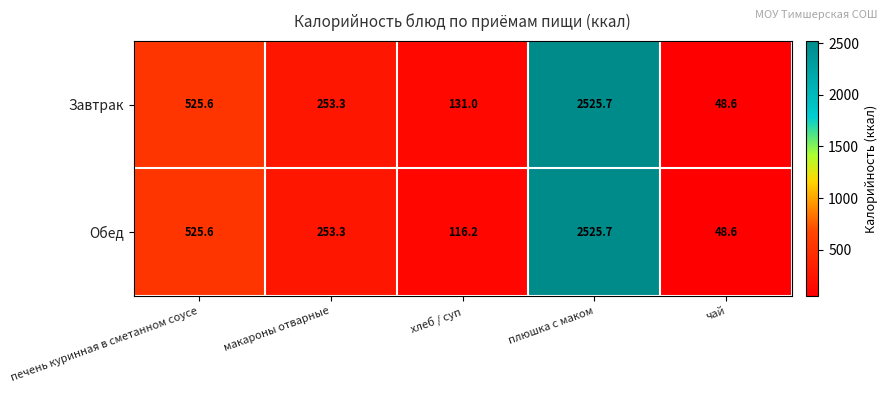

What is the difference between the maximum and second lowest values in the Обед series?

2409.5